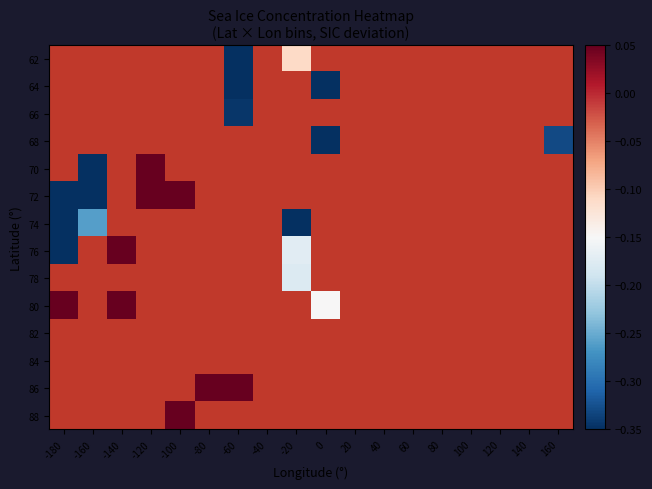

What value does the 74 series have at -180?

-0.3